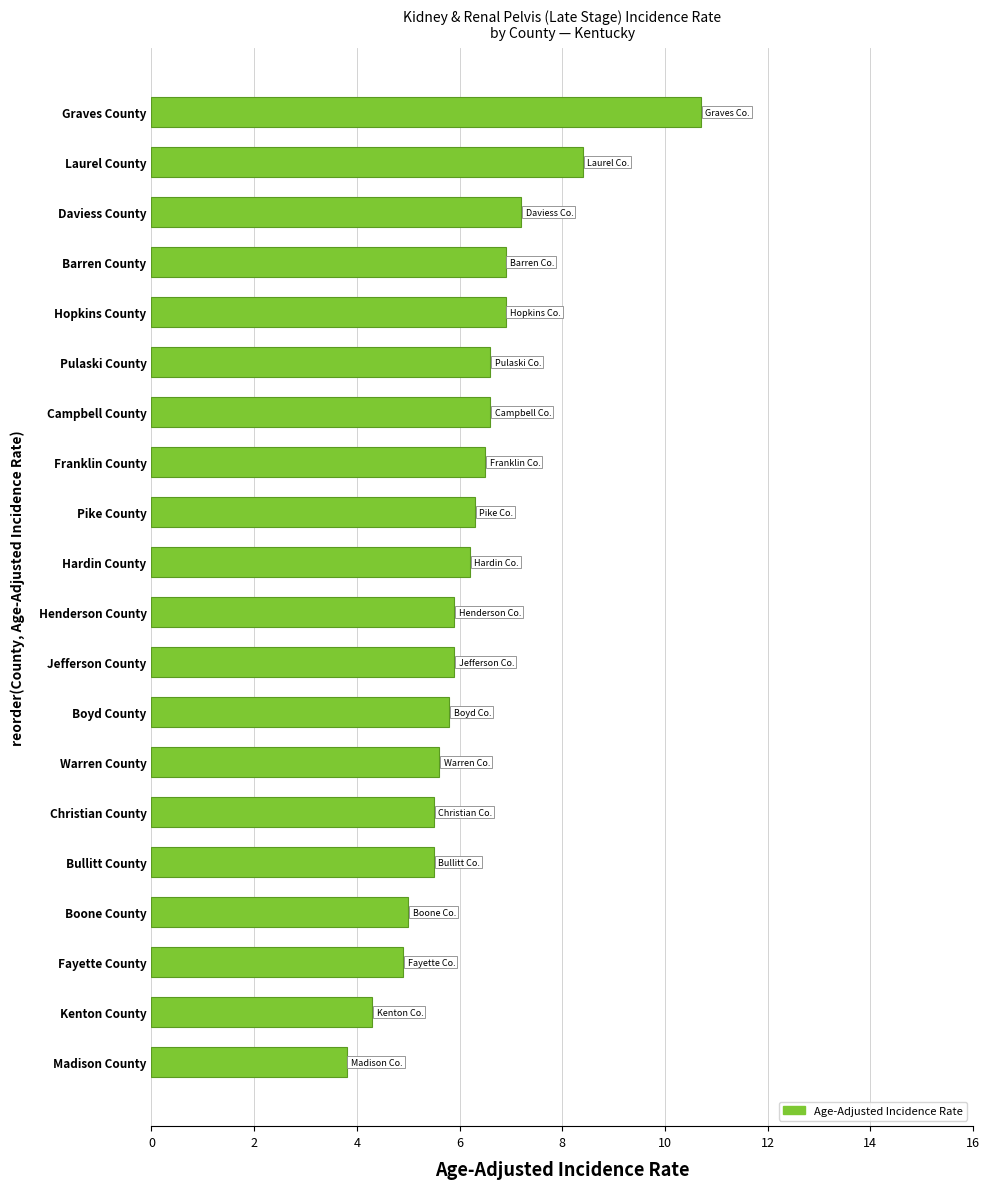

What is the sum of the values at Franklin County and Campbell County?

13.1